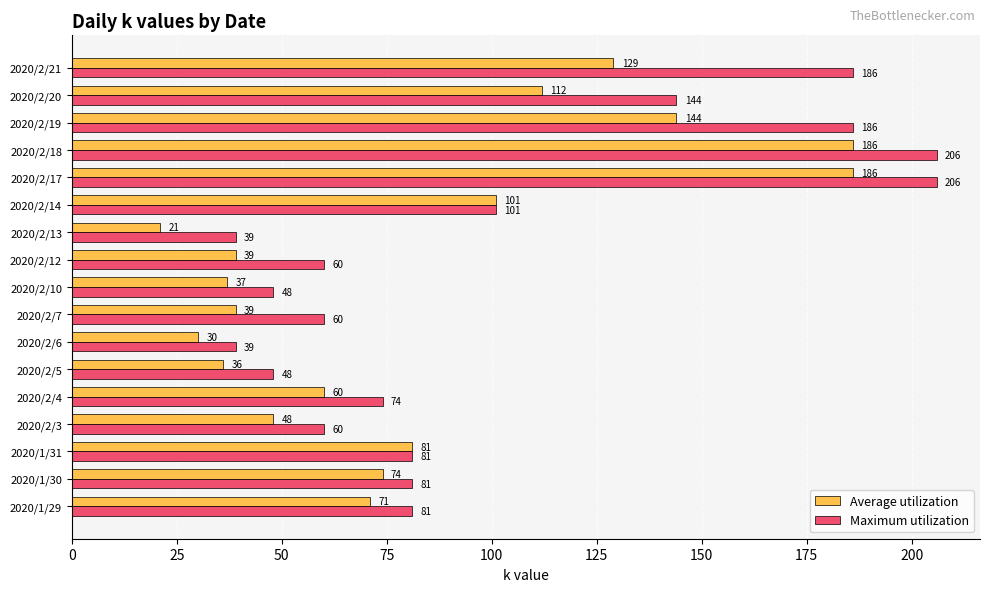

Rank the series by their maximum value, from highest to lowest.

Maximum utilization, Average utilization